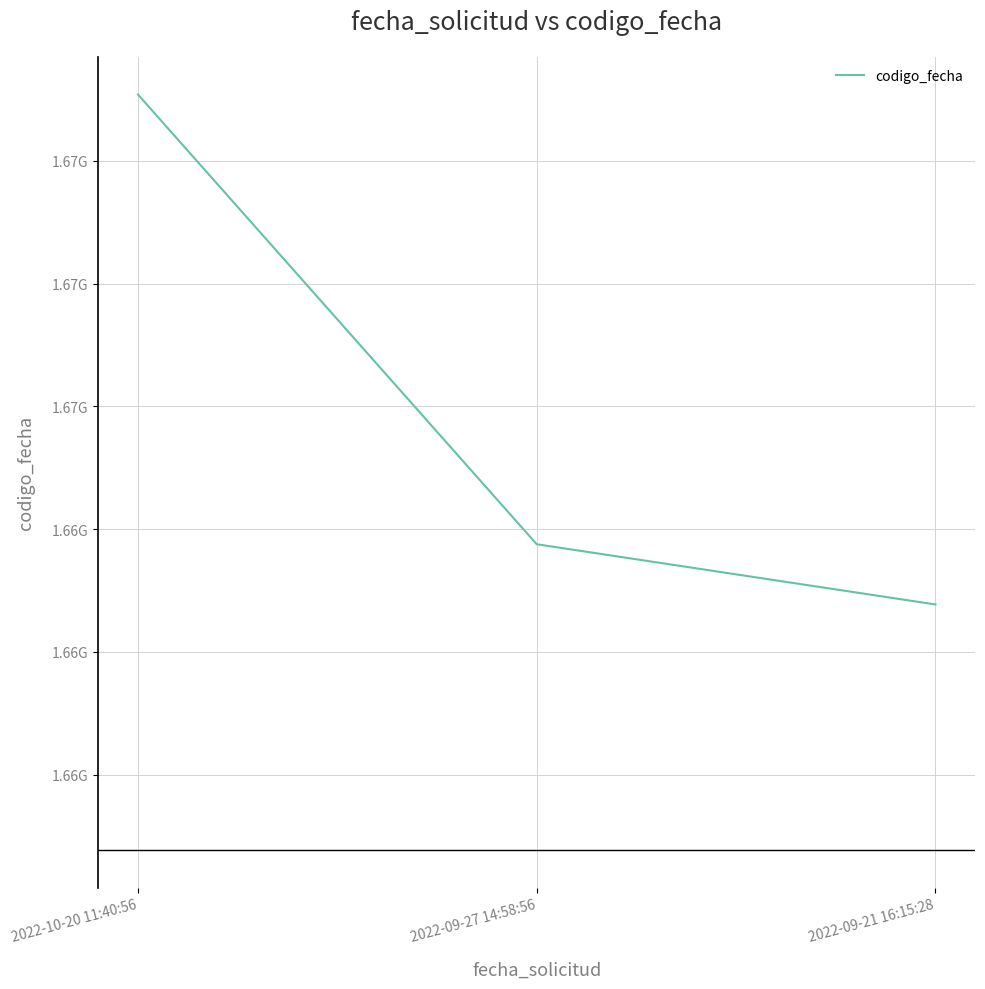

Is this an area chart (filled region under the line)?

No